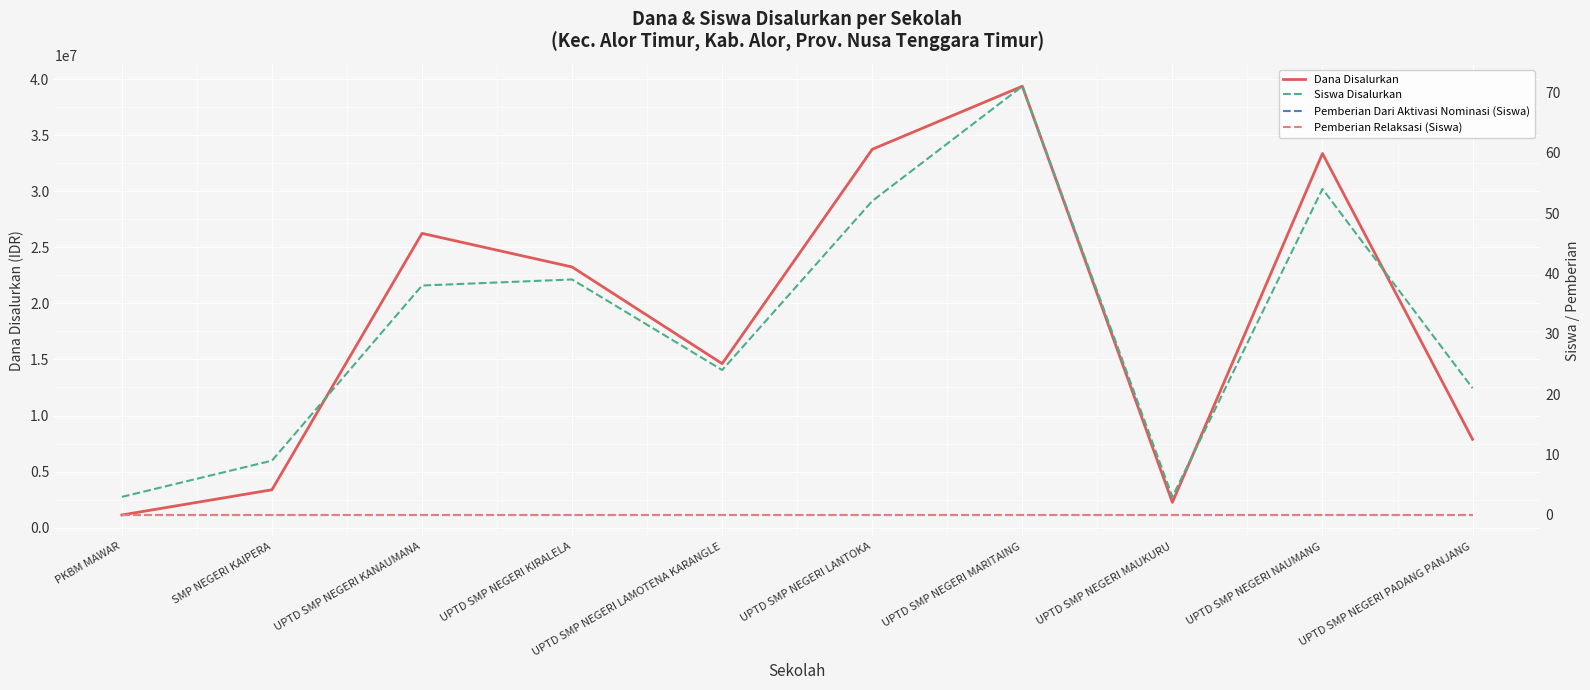

What are all the series names shown in the legend?

Dana Disalurkan, Siswa Disalurkan, Pemberian Dari Aktivasi Nominasi (Siswa), Pemberian Relaksasi (Siswa)